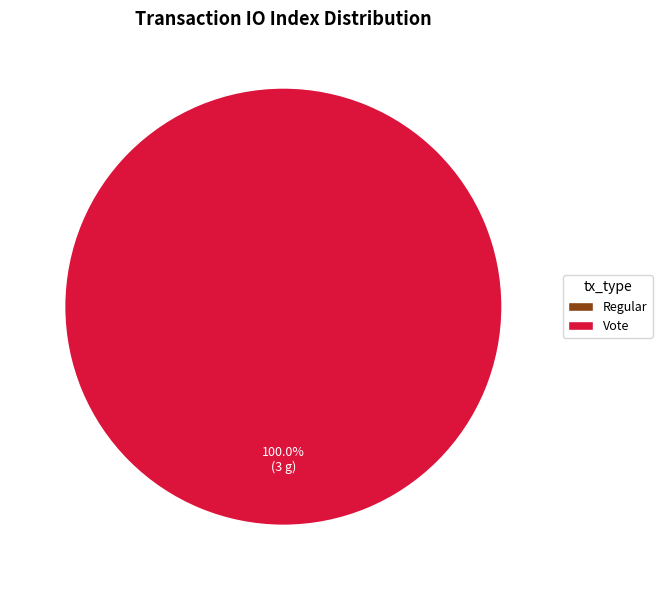

Do Regular and Vote together represent more than half of the pie?

Yes